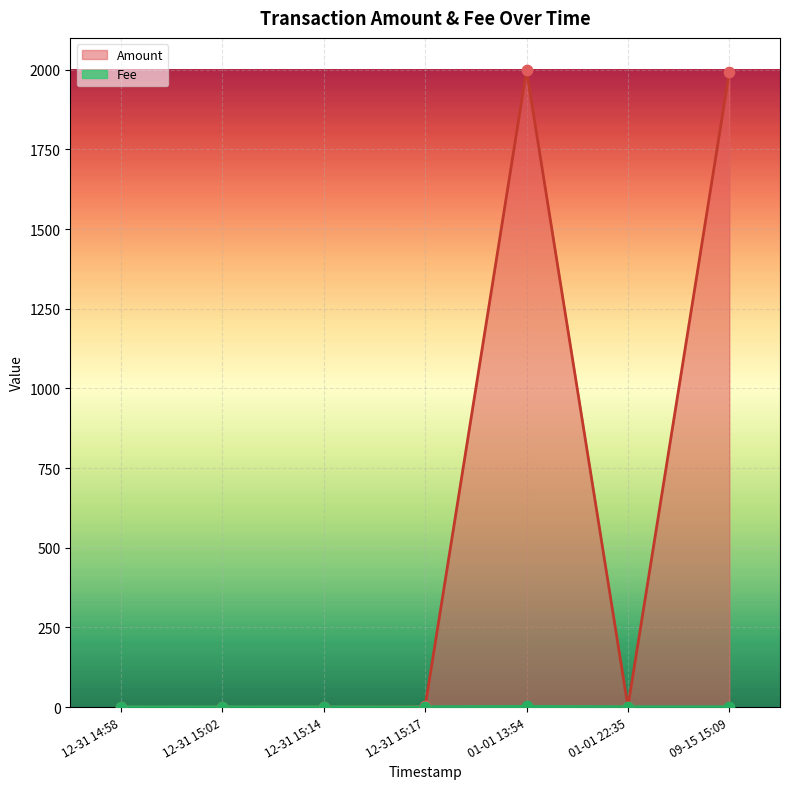

What is the total value across all series at 12-31 14:58?

1